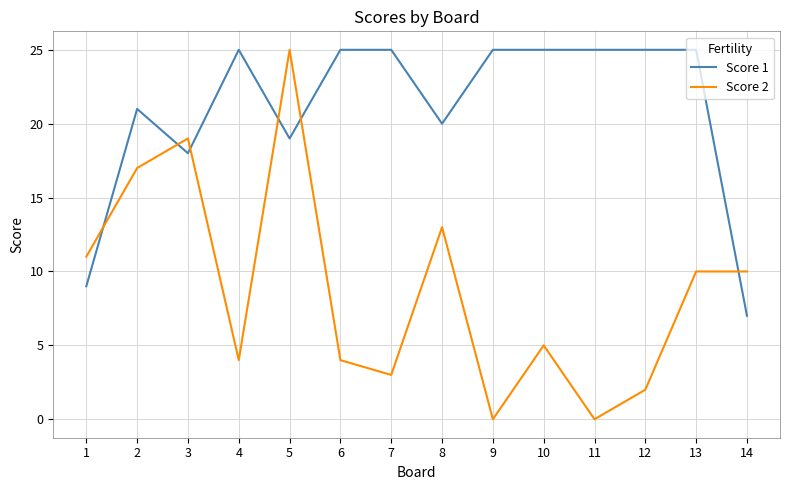

Between 3 and 7, which series saw the biggest shift?

Score 2